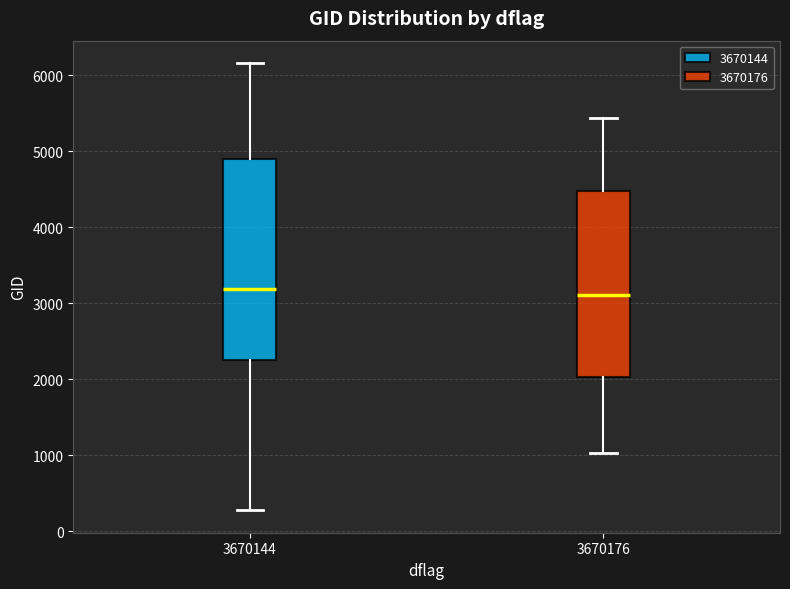

Reading left to right, transcribe this box plot: for each box, give where its median line is, the range the box spans, and where its two whiskers end, as read against the y-axis. The values are not printed on the chart, so give them approximately, as read against the axis.

3670144: median 3200, box 2300 to 4900, whiskers 300 to 6200
3670176: median 3100, box 2000 to 4500, whiskers 1000 to 5400